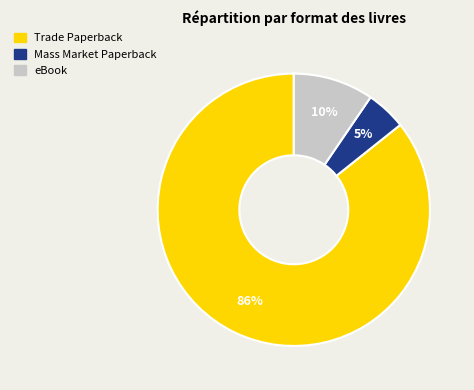

Does Mass Market Paperback account for over 50% of the chart?

No